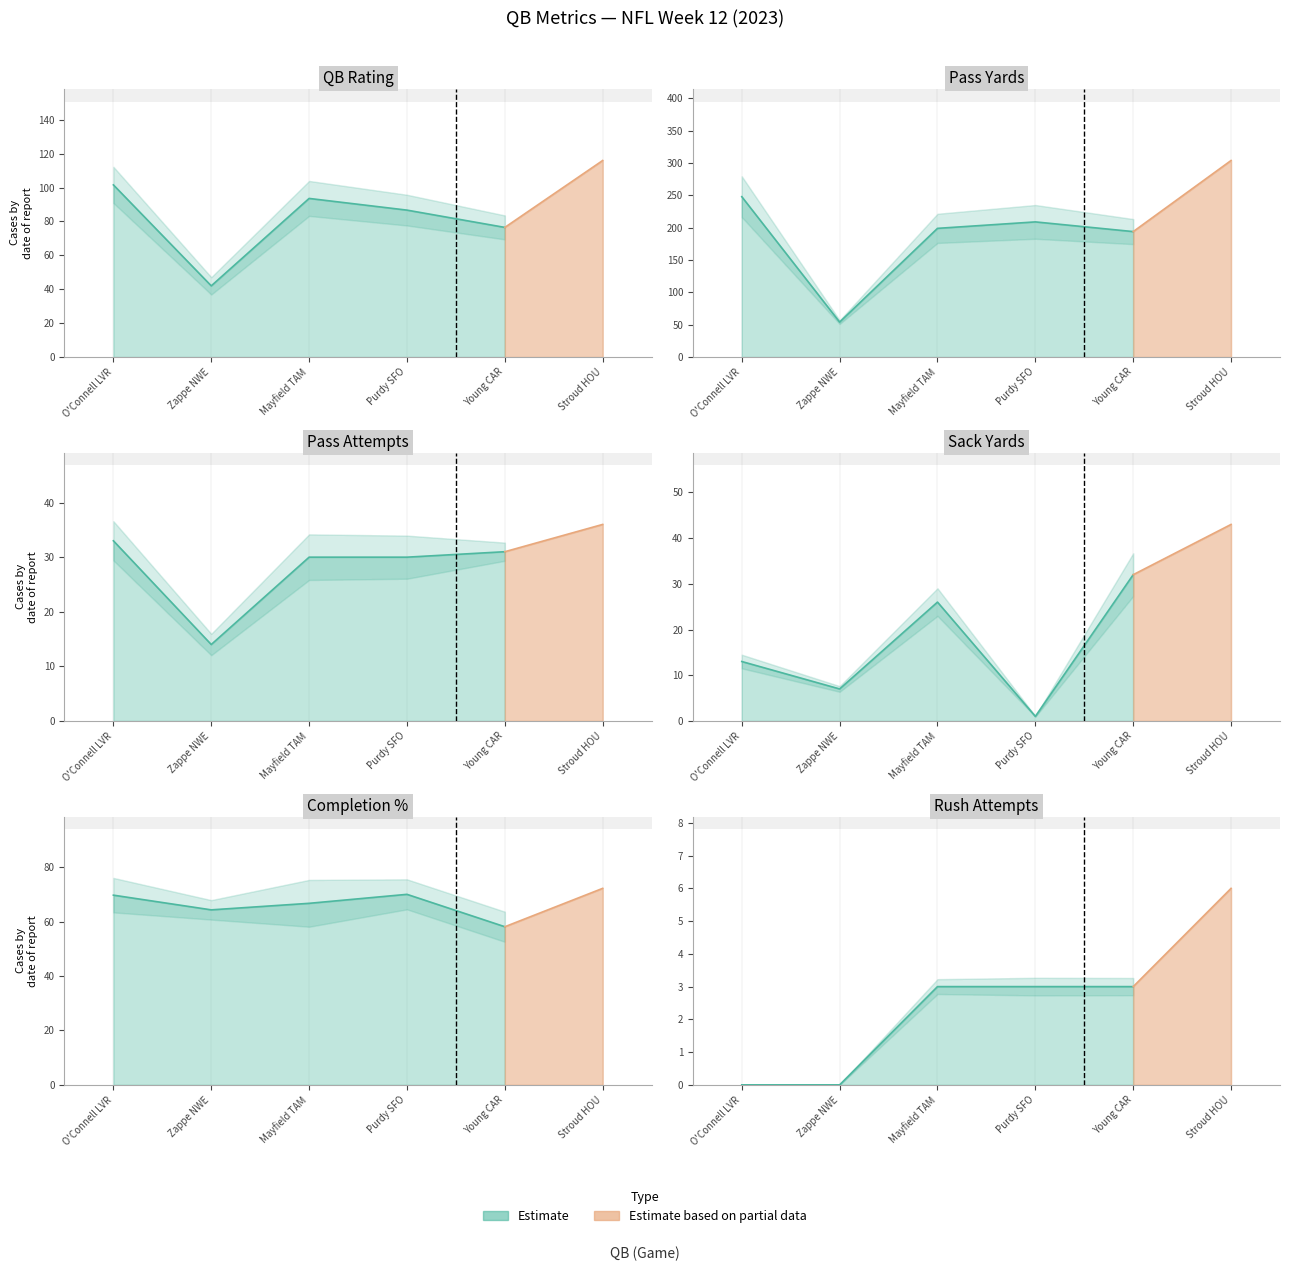

Where is the first local minimum for SACKYDS?

Zappe NWE